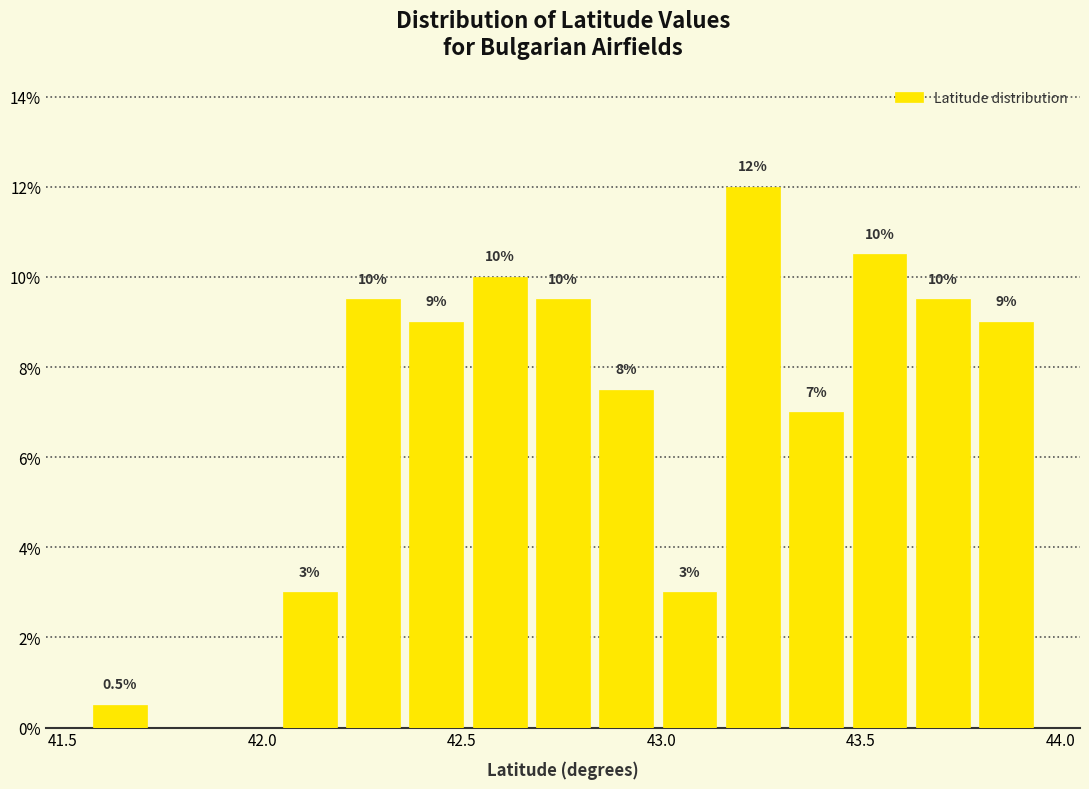

Around what value on the x-axis is the tallest bar? Give the approximate position of its centre, as read against the axis.

43.25